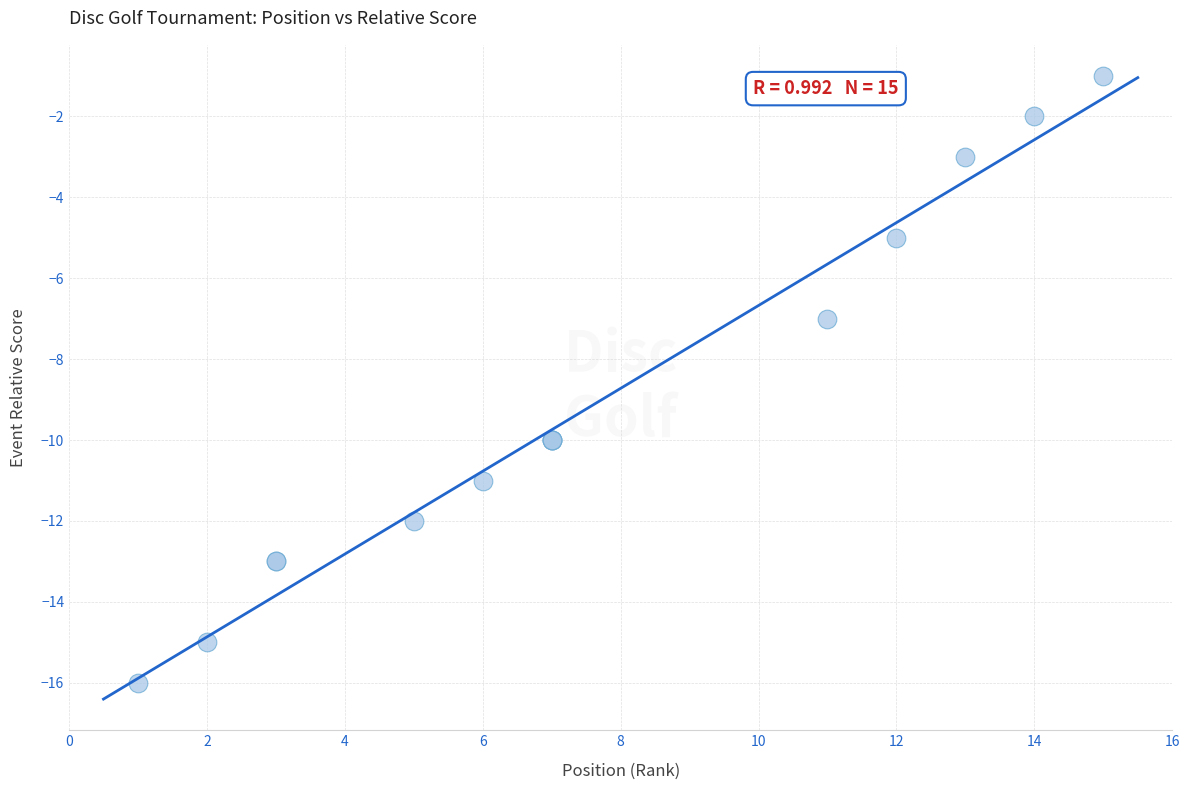

What Y value in the scatter plot is closest to -8?

-7